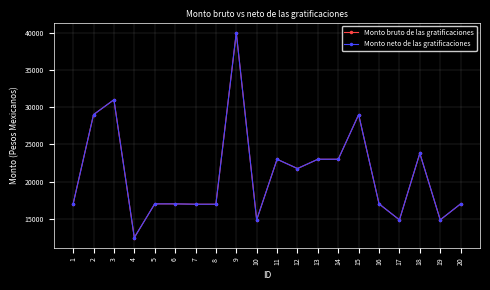

What is the maximum value for Monto neto de las gratificaciones?

40000.0